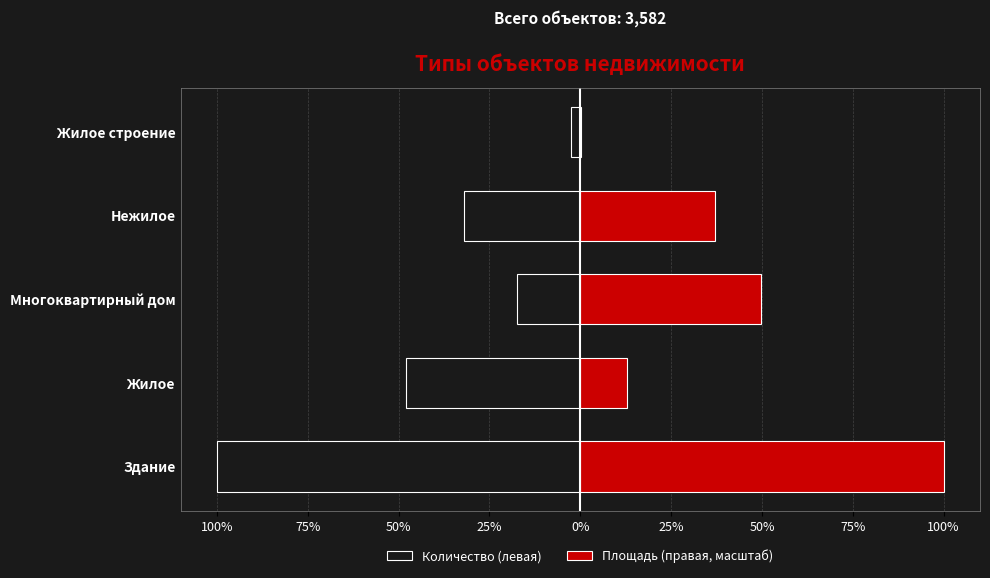

Which series has the largest range (max minus min)?

Площадь (правая, масштаб)